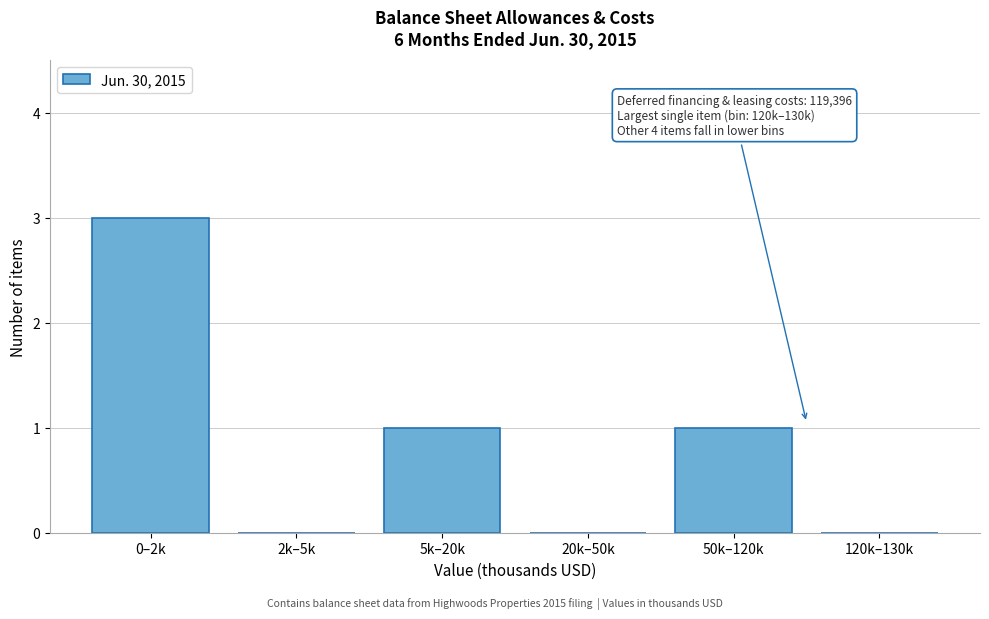

Reading left to right, transcribe all the data shown in this chart.

0–2k=3	2k–5k=0	5k–20k=1	20k–50k=0	50k–120k=1	120k–130k=0